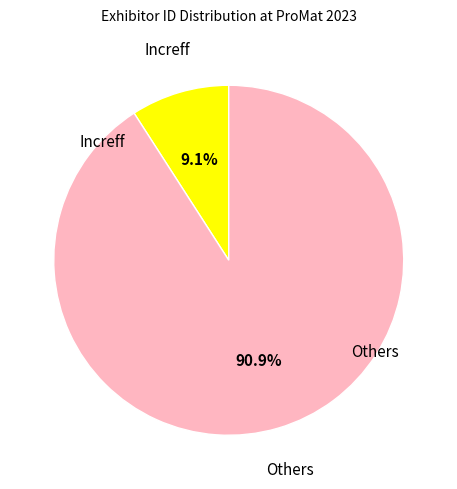

Count the number of slices in the pie.

2